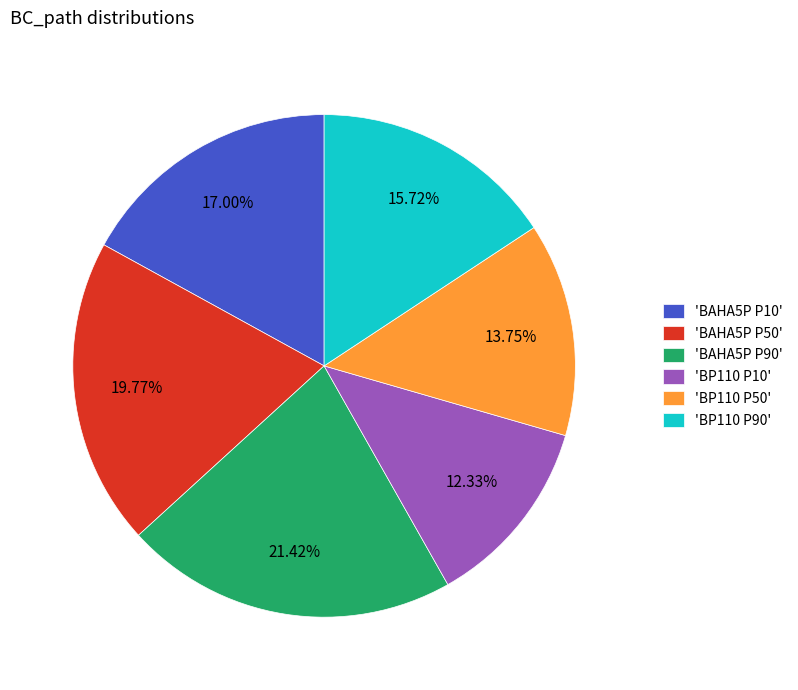

Which category has the biggest portion of the pie?

'BAHA5P P90'